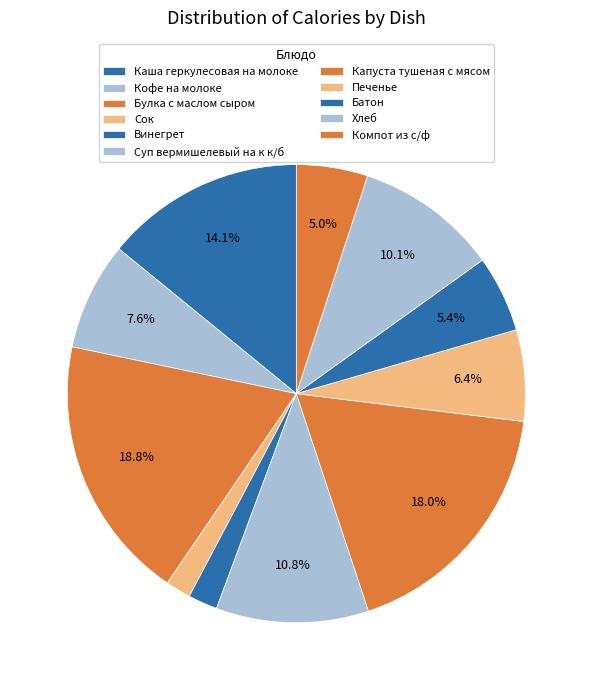

To the nearest percent, what is the difference between the Суп вермишелевый на к к/б and Капуста тушеная с мясом slice percentages?

7%